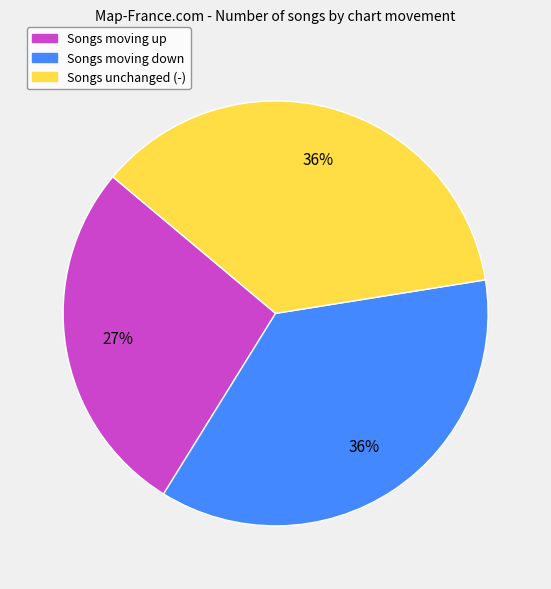

Which slice is the smallest?

Songs moving up